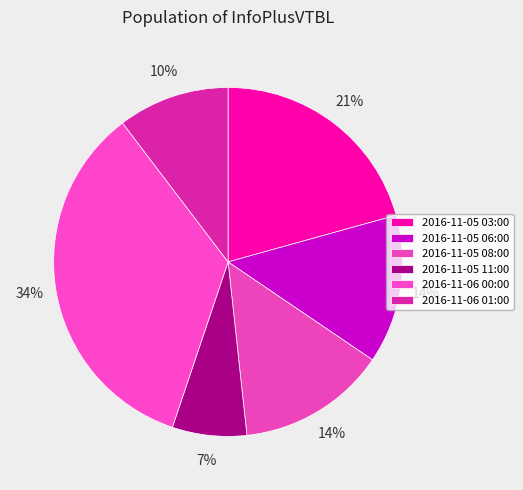

True or false: 2016-11-06 00:00 accounts for 45% of the total.

False